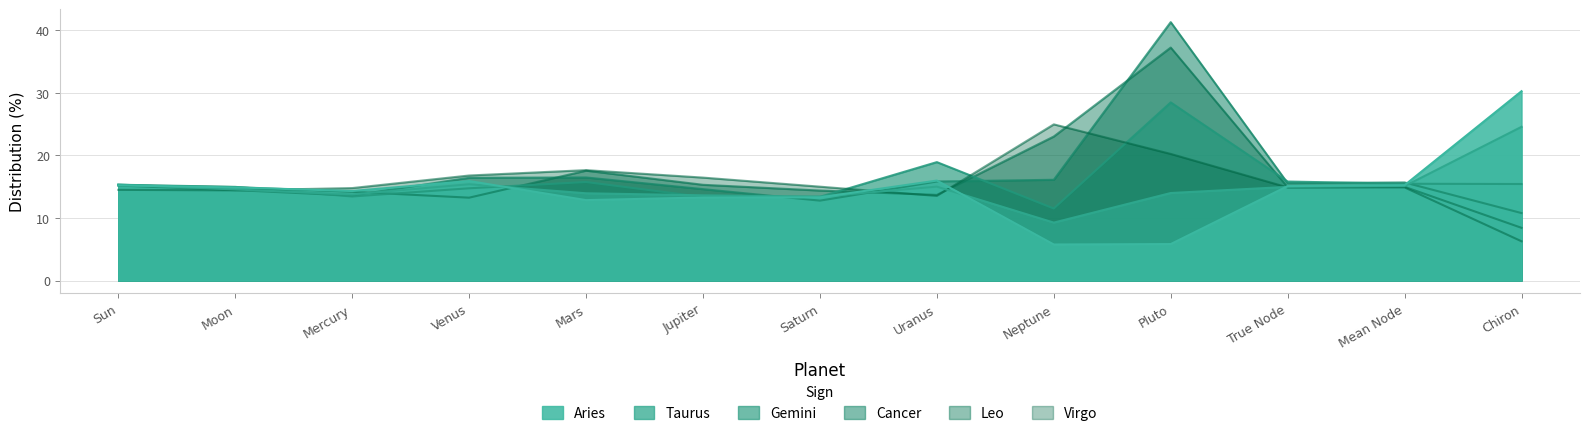

Which series has the largest total across all categories?

Cancer